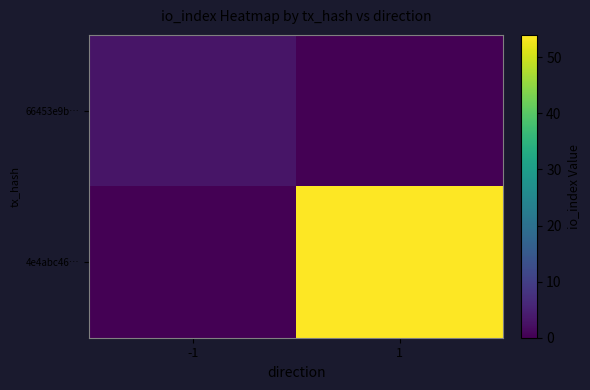

Reading left to right, extract all data points from this chart.

66453e9b…: -1=3	1=0
4e4abc46…: -1=0	1=54